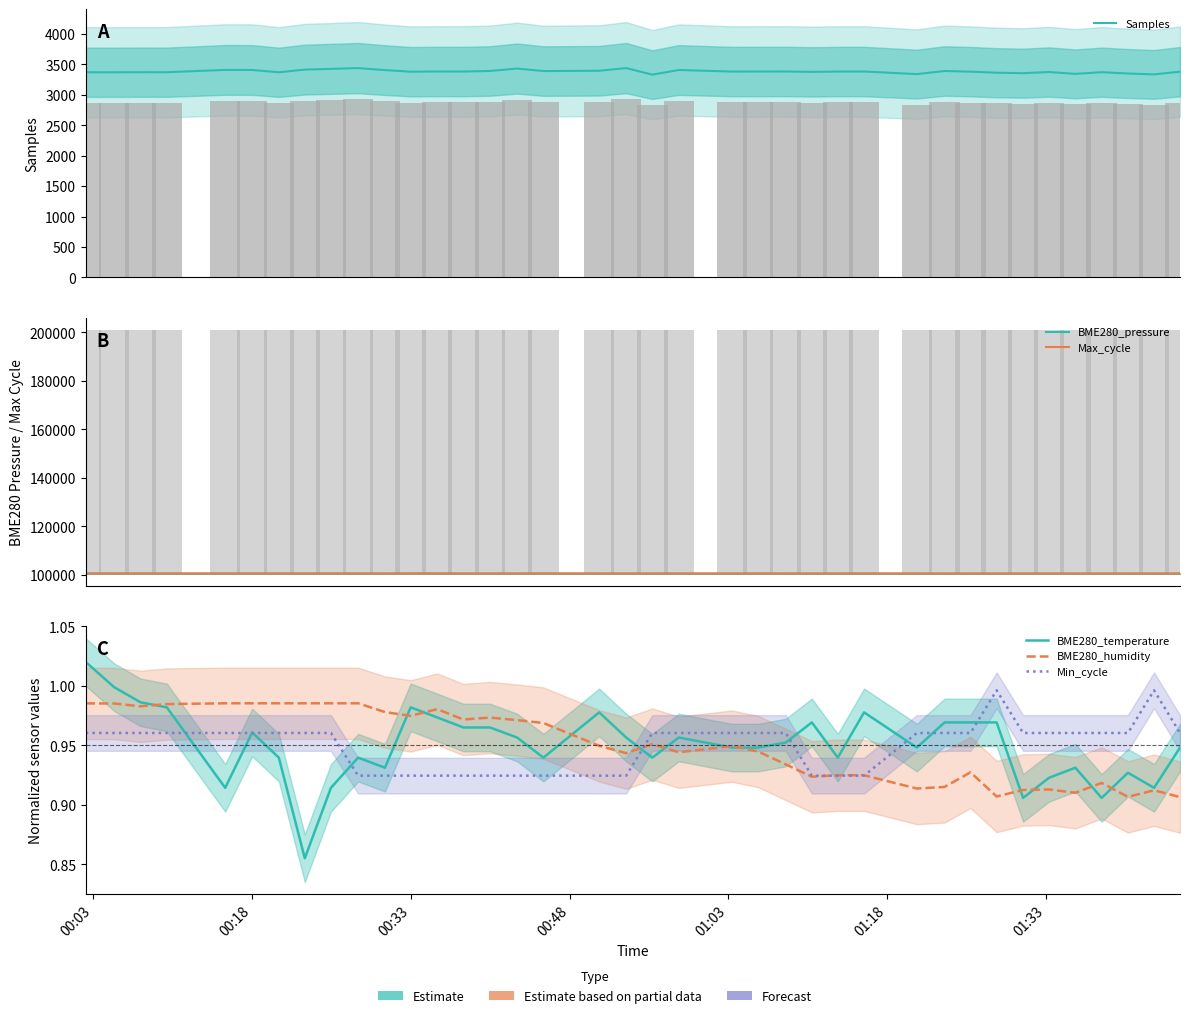

What value does the Min_cycle series have at 00:33?

0.9